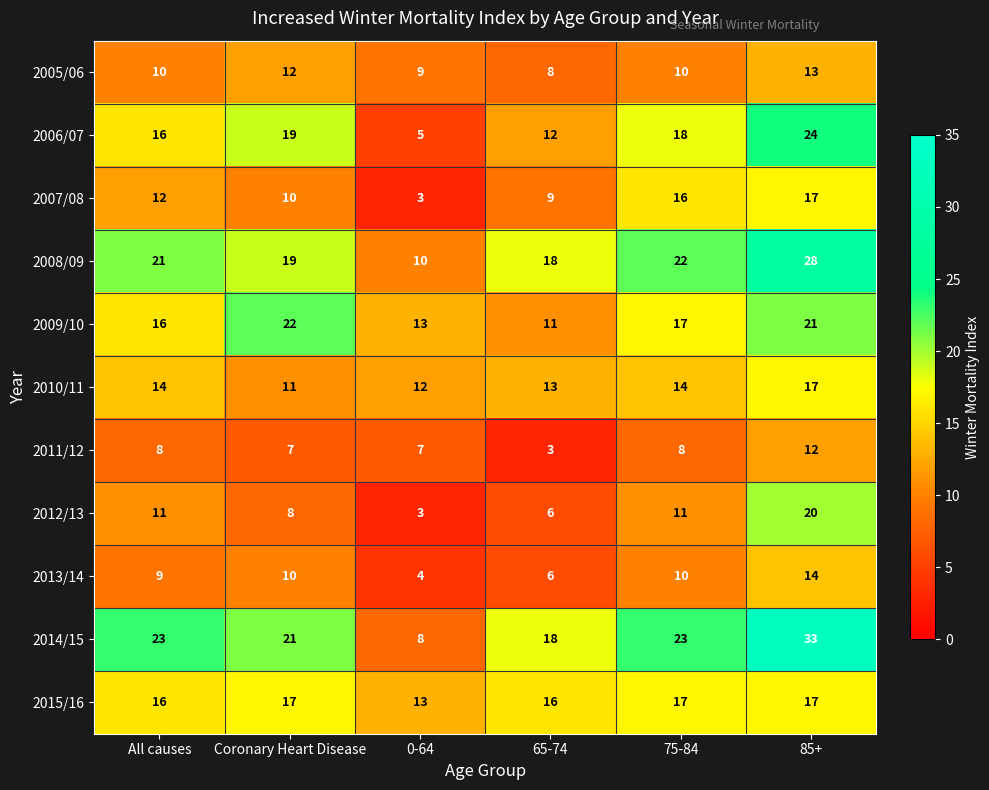

At which category is the sum across all series the highest?

85+